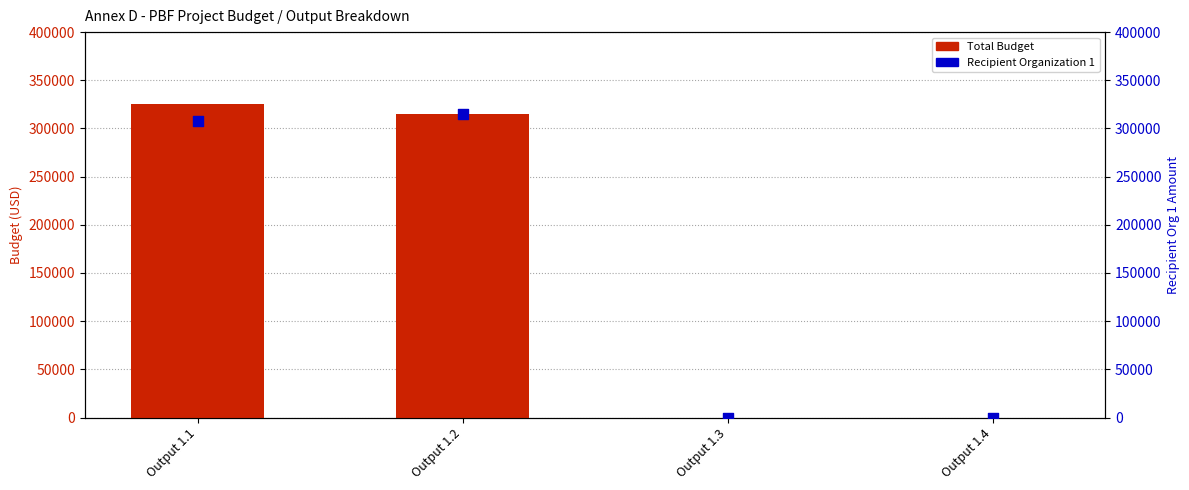

Is the value of Recipient Organization 1 at Output 1.2 greater than the value of Total Budget at Output 1.3?

Yes